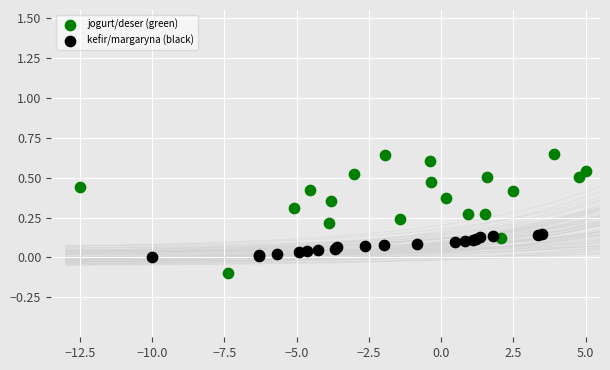

What are all the series names shown in the legend?

jogurt/deser (green), kefir/margaryna (black)